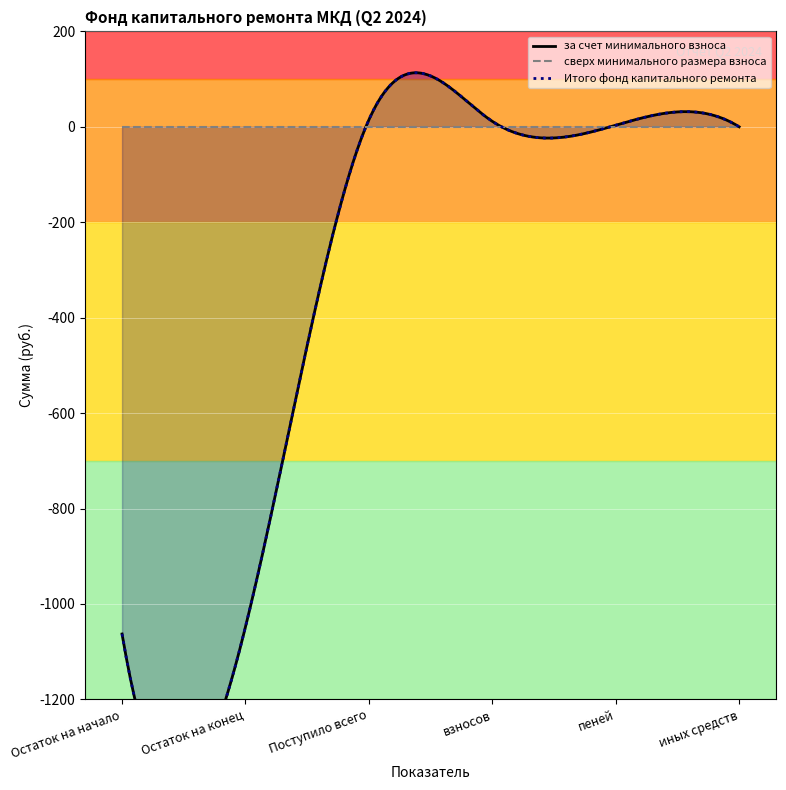

Which series changed the most between Остаток на начало and иных средств?

за счет минимального взноса